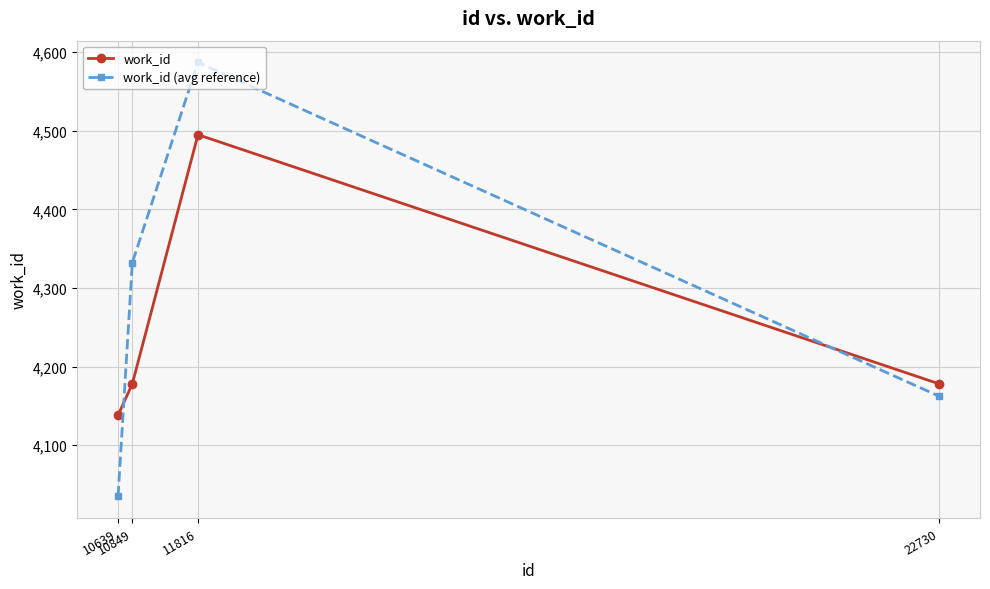

What are all the series names shown in the legend?

work_id, work_id (avg reference)